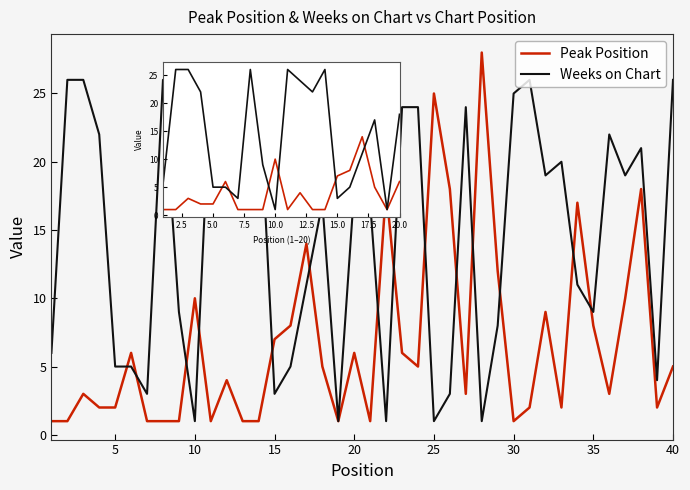

What is the average value of the Weeks on Chart series?

15